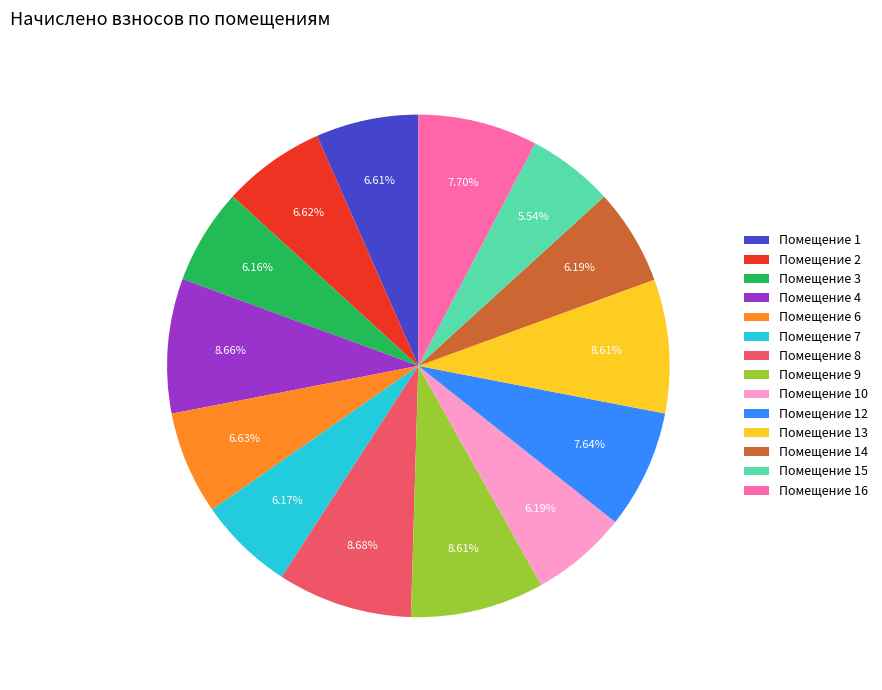

Is there any slice that represents more than half of the pie?

No